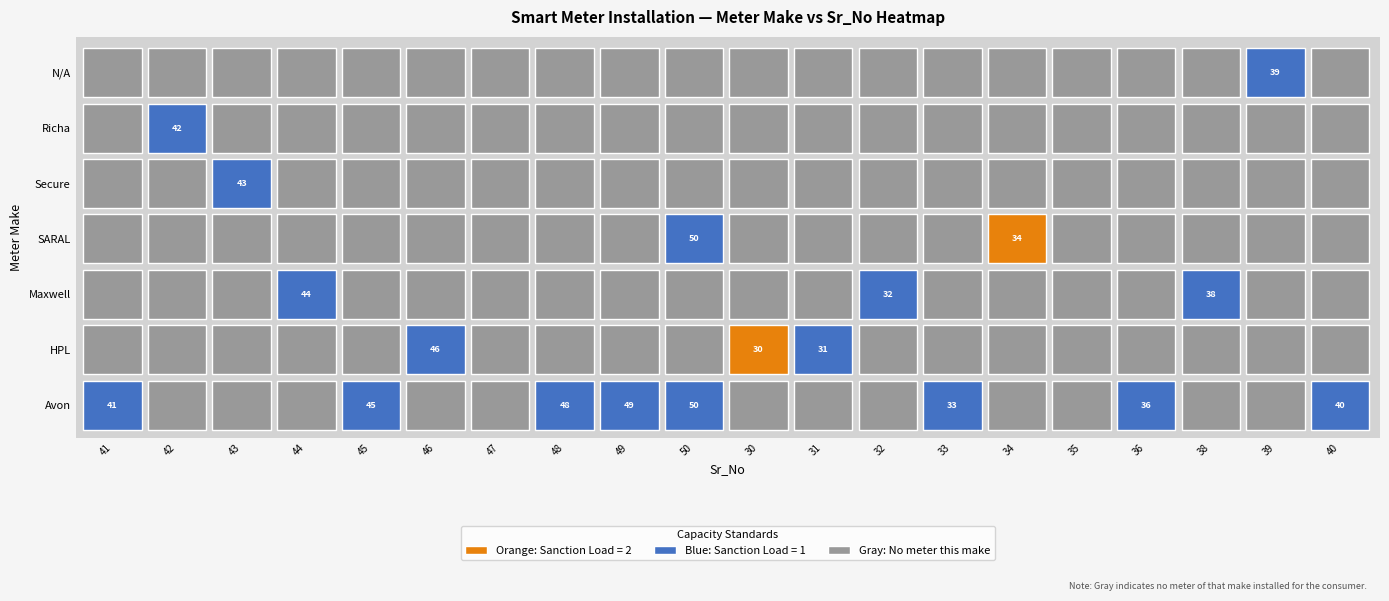

Rank the categories by HPL value from lowest to highest.

41, 42, 43, 44, 45, 47, 48, 49, 50, 32, 33, 34, 35, 36, 38, 39, 40, 46, 30, 31